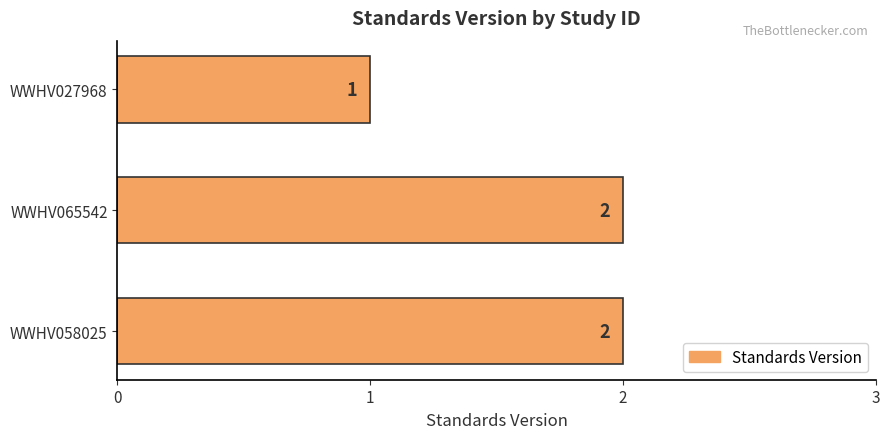

Reading bottom to top, extract all data points from this chart.

2	2	1